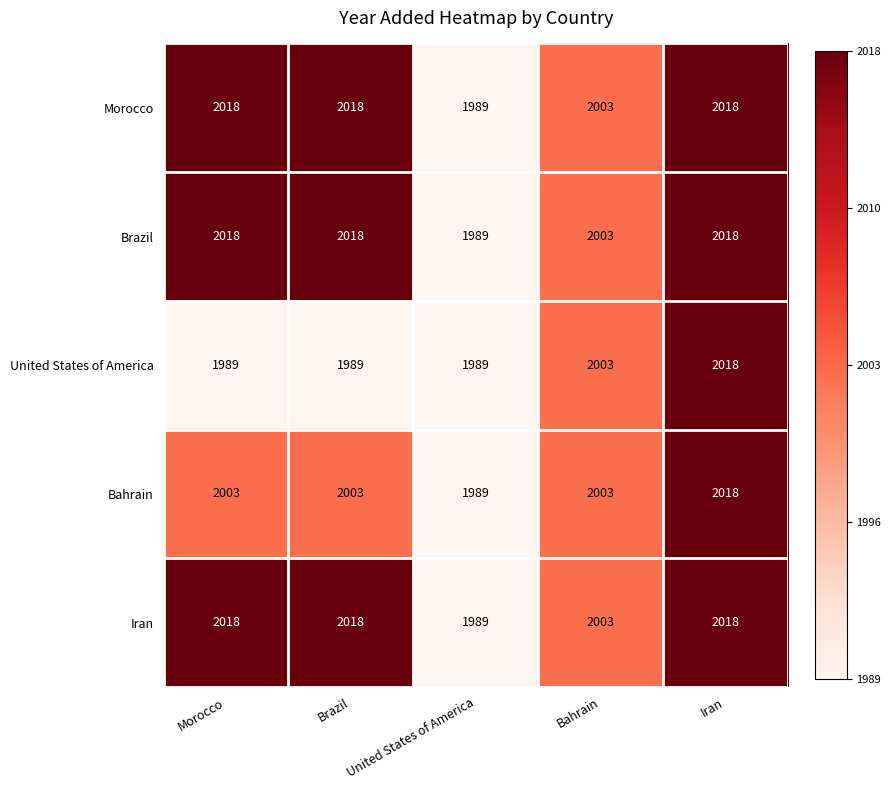

The Brazil series shows 3120 at United States of America. True or false?

False